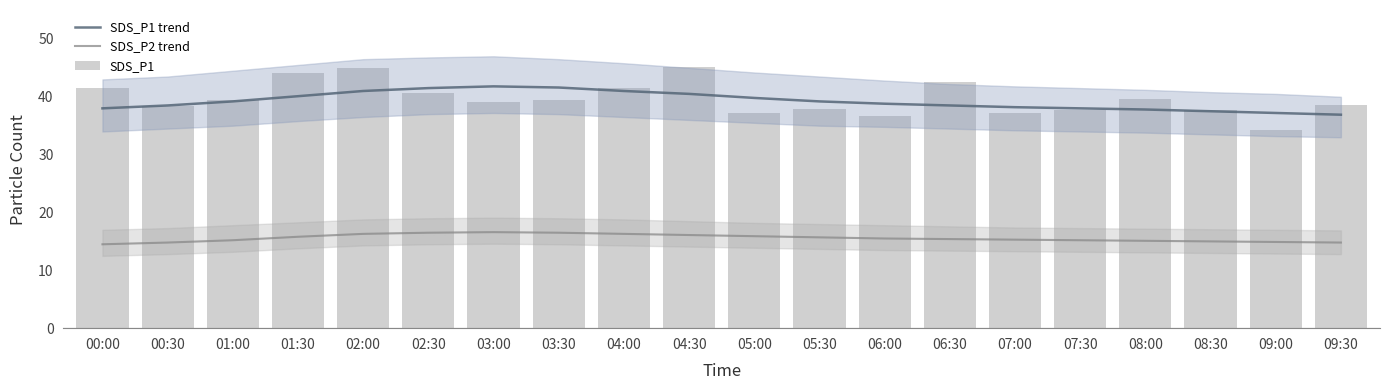

Reading left to right, list all the values displayed in this chart.

SDS_P1 trend: 38.0	38.5	39.2	40.1	41.0	41.5	41.8	41.6	41.0	40.5	39.8	39.2	38.8	38.5	38.2	38.0	37.8	37.5	37.2	36.9
SDS_P2 trend: 14.5	14.8	15.2	15.8	16.3	16.5	16.6	16.5	16.3	16.1	15.9	15.7	15.5	15.4	15.3	15.2	15.1	15.0	14.9	14.8
SDS_P1: 41.5	38.5	39.5	44.0	45.0	40.7	39.1	39.4	41.5	45.2	37.2	37.9	36.8	42.6	37.1	37.8	39.5	37.6	34.2	38.5